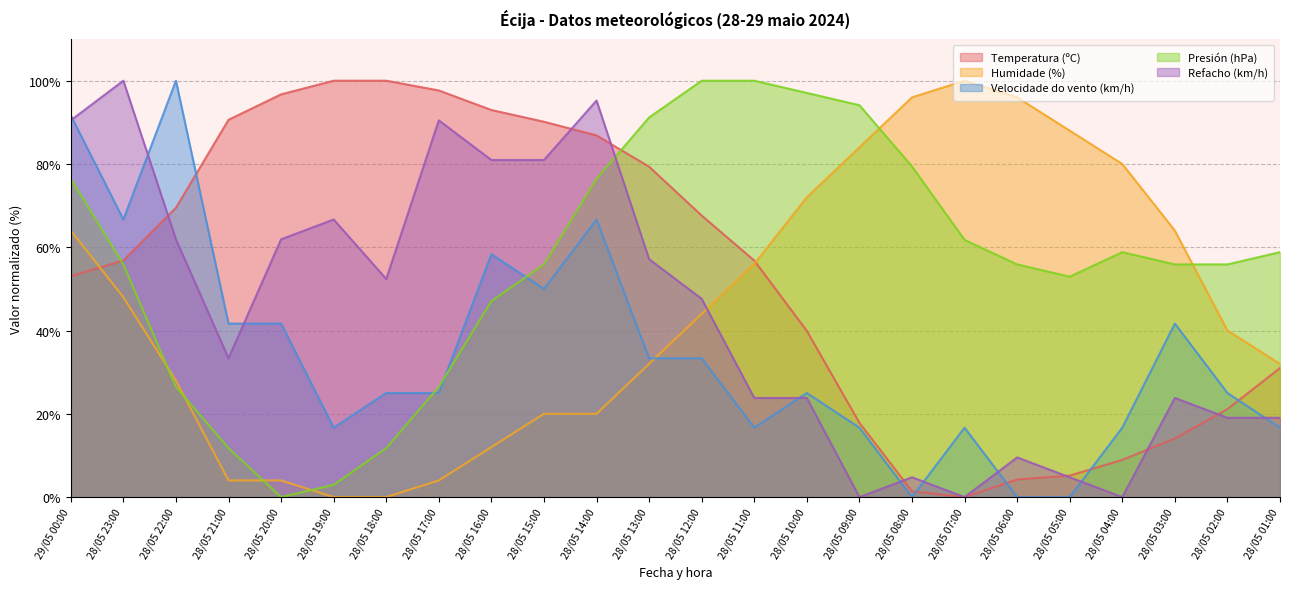

Read the Velocidade do vento (km/h) value at 28/05 19:00.

16.7